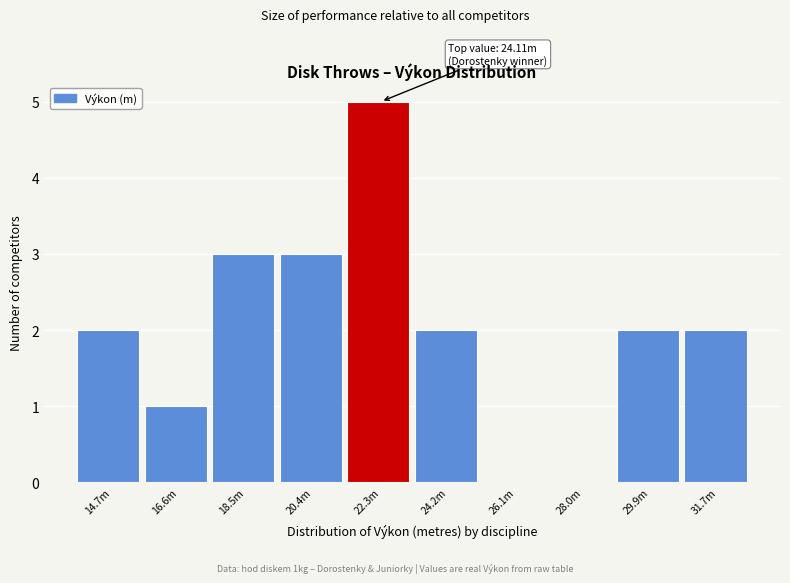

Reading left to right, list all the values displayed in this chart.

14.7m=2	16.6m=1	18.5m=3	20.4m=3	22.3m=5	24.2m=2	26.1m=0	28.0m=0	29.9m=2	31.7m=2